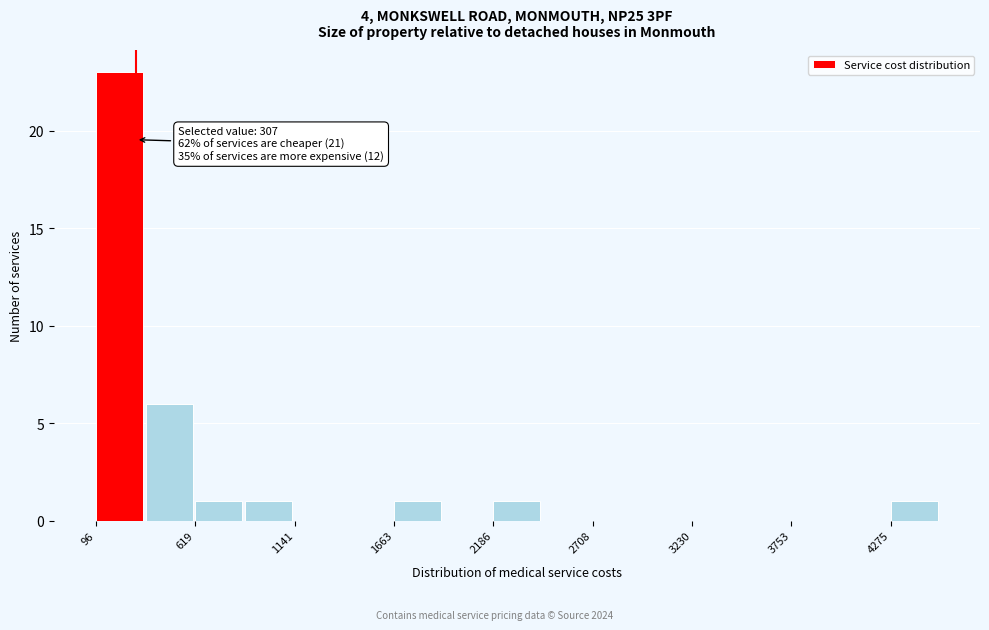

Around what value on the x-axis is the tallest bar? Give the approximate position of its centre, as read against the axis.

200